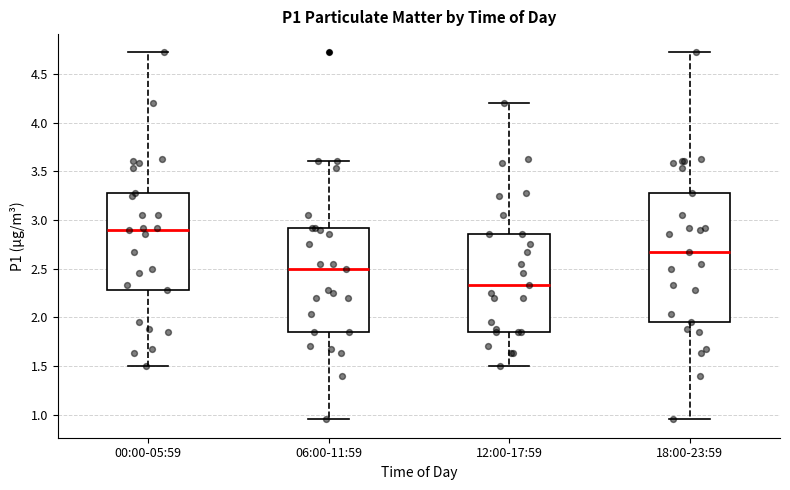

Where does the lower whisker of the box for 00:00-05:59 end on the y-axis? The values are not printed on the chart, so give them approximately, as read against the axis.

1.50